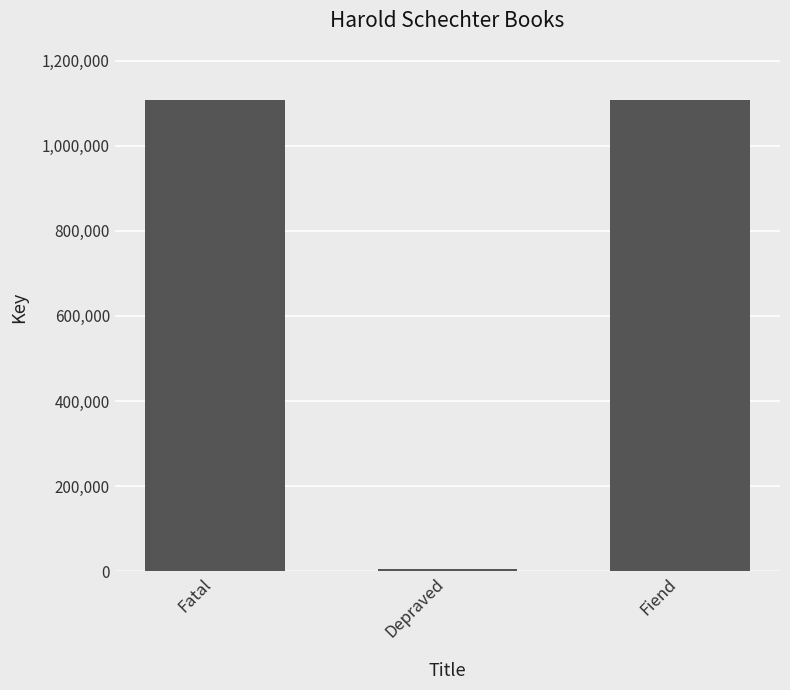

Where does the data first go above 1106927?

Fatal